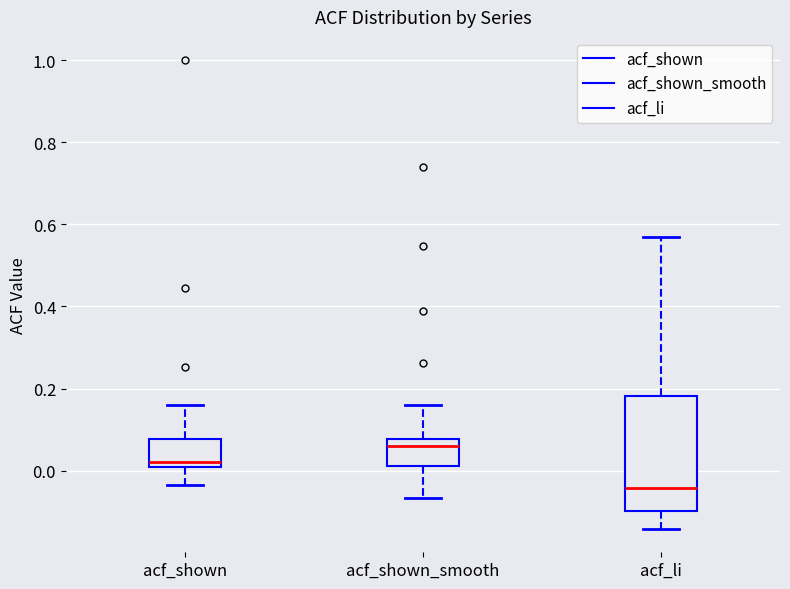

Reading left to right, transcribe this box plot: for each box, give where its median line is, the range the box spans, and where its two whiskers end, as read against the y-axis. The values are not printed on the chart, so give them approximately, as read against the axis.

acf_shown: median 0.02, box 0.00 to 0.08, whiskers -0.04 to 0.16
acf_shown_smooth: median 0.06, box 0.02 to 0.08, whiskers -0.06 to 0.16
acf_li: median -0.04, box -0.10 to 0.18, whiskers -0.14 to 0.56